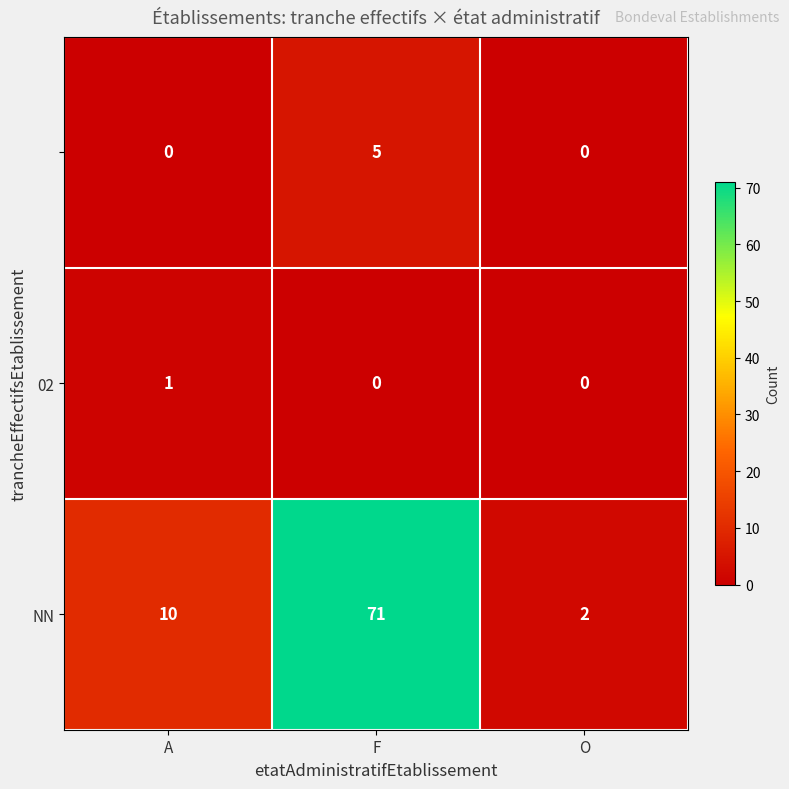

What is the difference between the highest and lowest values at F?

71